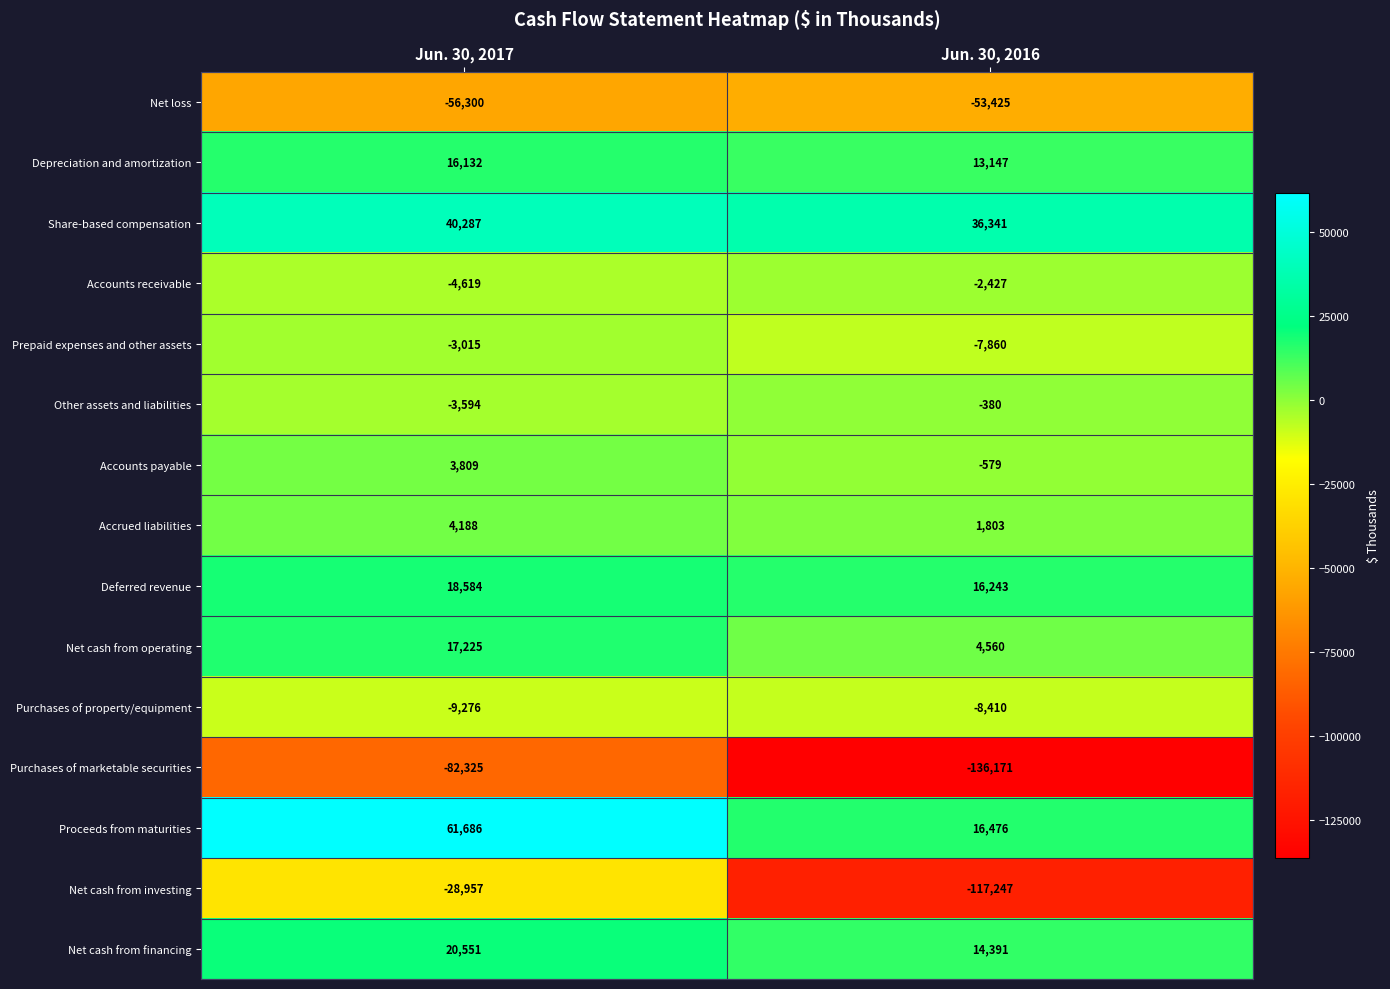

Reading left to right, transcribe all the data shown in this chart.

Net loss: Jun. 30, 2017=-56300	Jun. 30, 2016=-53425
Depreciation and amortization: Jun. 30, 2017=16132	Jun. 30, 2016=13147
Share-based compensation: Jun. 30, 2017=40287	Jun. 30, 2016=36341
Accounts receivable: Jun. 30, 2017=-4619	Jun. 30, 2016=-2427
Prepaid expenses and other assets: Jun. 30, 2017=-3015	Jun. 30, 2016=-7860
Other assets and liabilities: Jun. 30, 2017=-3594	Jun. 30, 2016=-380
Accounts payable: Jun. 30, 2017=3809	Jun. 30, 2016=-579
Accrued liabilities: Jun. 30, 2017=4188	Jun. 30, 2016=1803
Deferred revenue: Jun. 30, 2017=18584	Jun. 30, 2016=16243
Net cash from operating: Jun. 30, 2017=17225	Jun. 30, 2016=4560
Purchases of property/equipment: Jun. 30, 2017=-9276	Jun. 30, 2016=-8410
Purchases of marketable securities: Jun. 30, 2017=-82325	Jun. 30, 2016=-136171
Proceeds from maturities: Jun. 30, 2017=61686	Jun. 30, 2016=16476
Net cash from investing: Jun. 30, 2017=-28957	Jun. 30, 2016=-117247
Net cash from financing: Jun. 30, 2017=20551	Jun. 30, 2016=14391